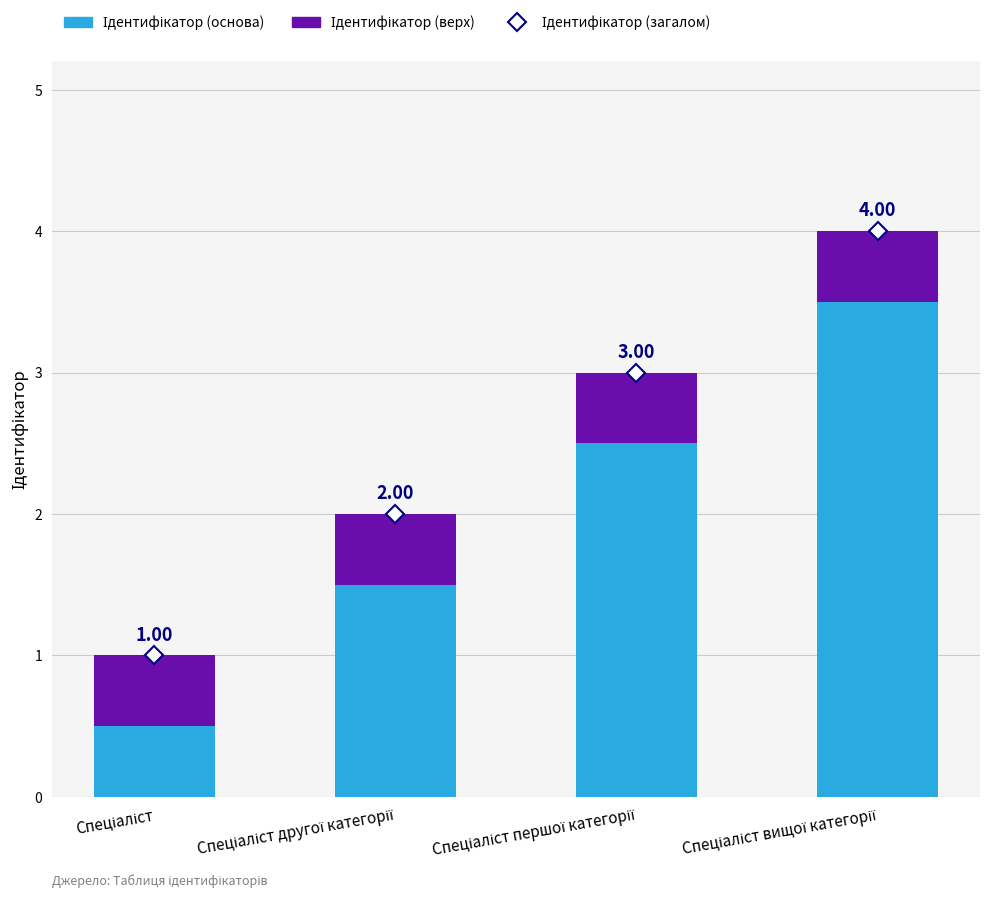

How many bars are there in total?

4